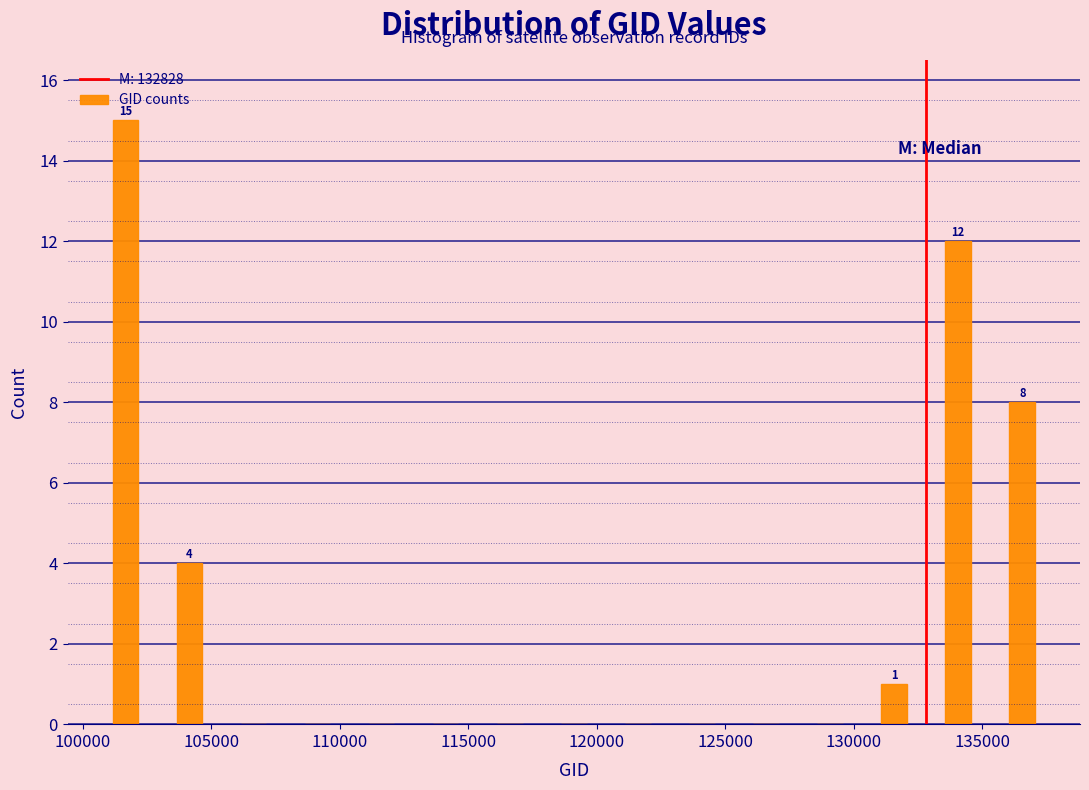

Which range on the x-axis has the tallest bar?

100500 to 103000